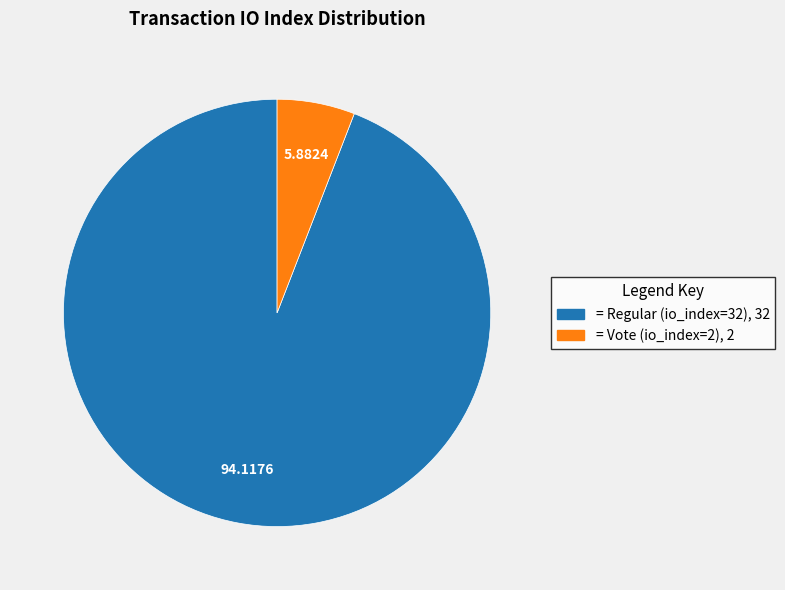

Does any single category account for the majority?

Yes